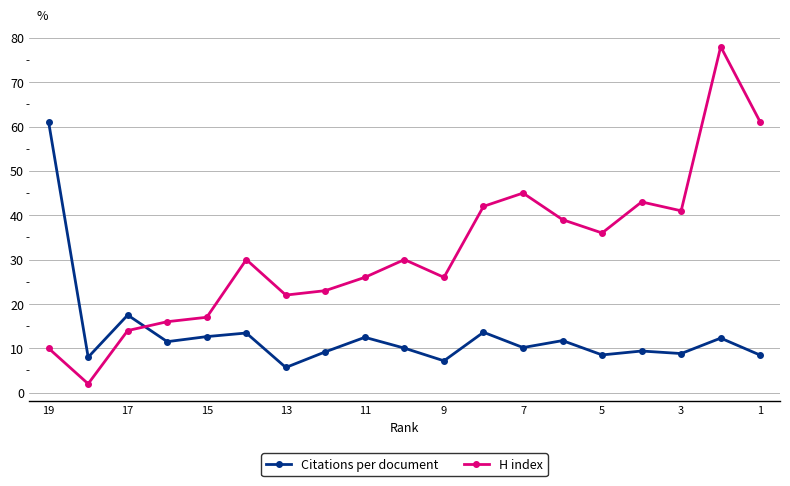

How many values in the Citations per document series are below 10?

8